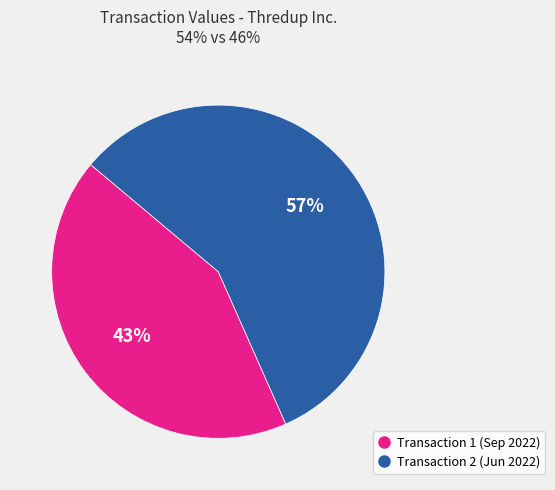

How many slices are in this pie chart?

2